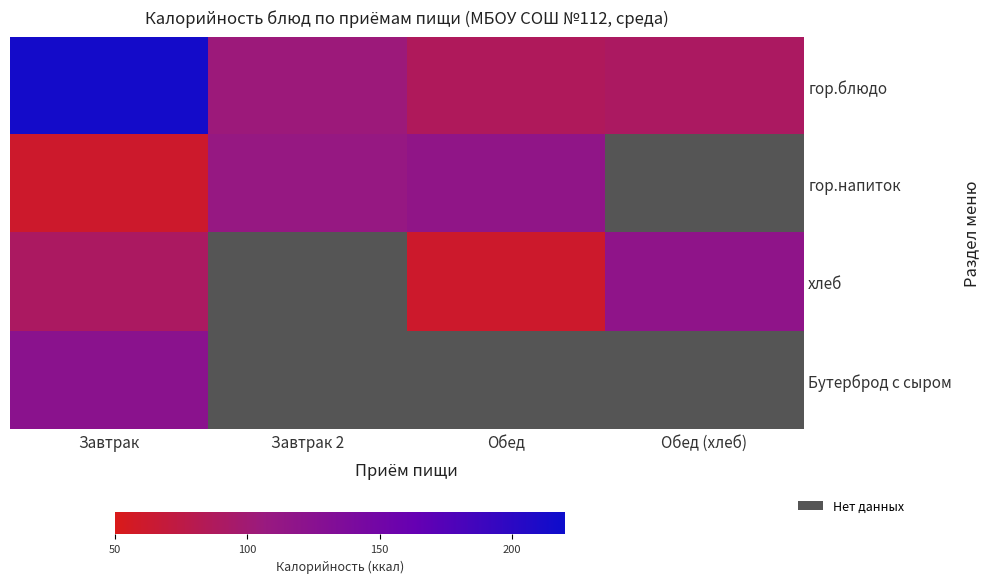

At which category is the sum across all series the highest?

Завтрак